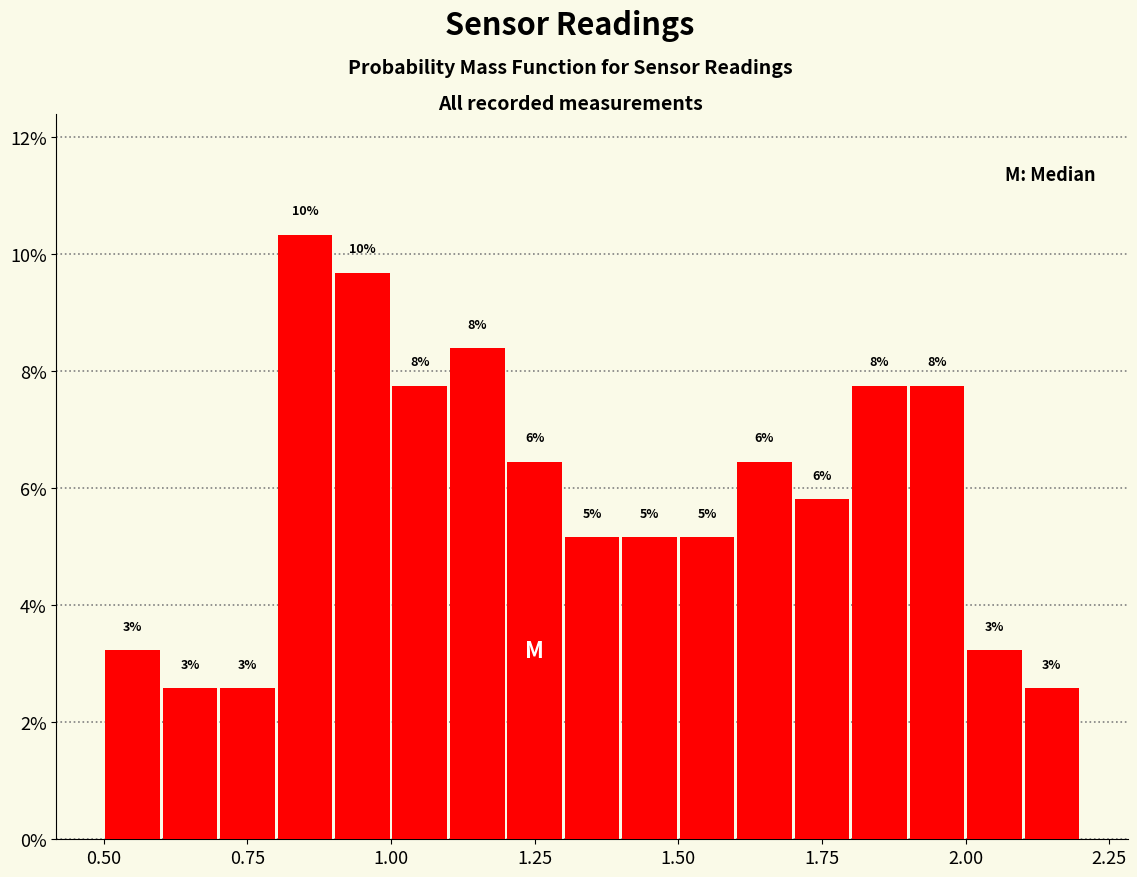

Around what value on the x-axis is the tallest bar? Give the approximate position of its centre, as read against the axis.

0.85